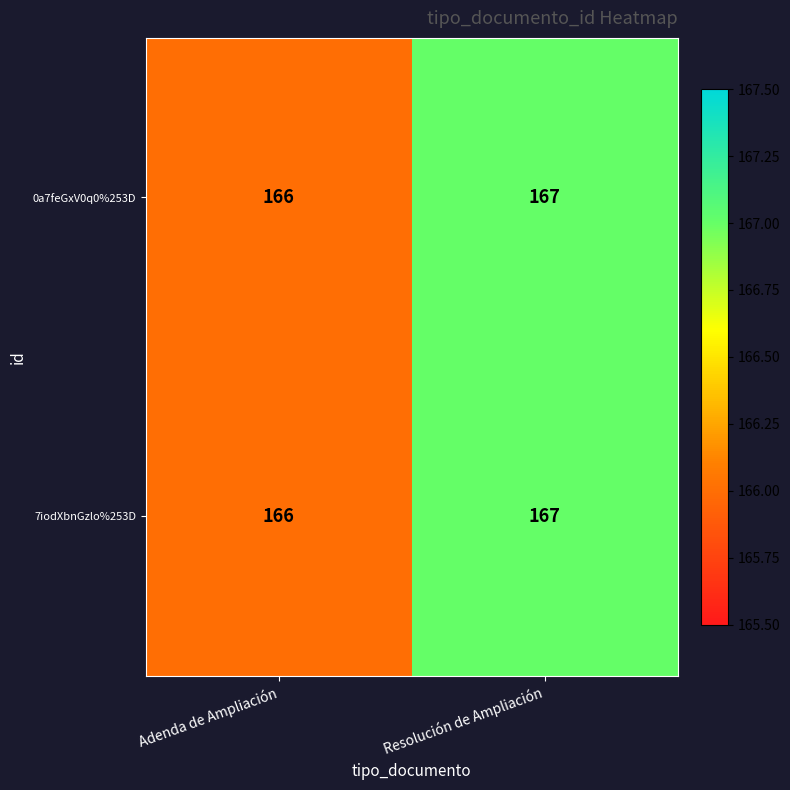

What is the maximum value shown in the chart?

167